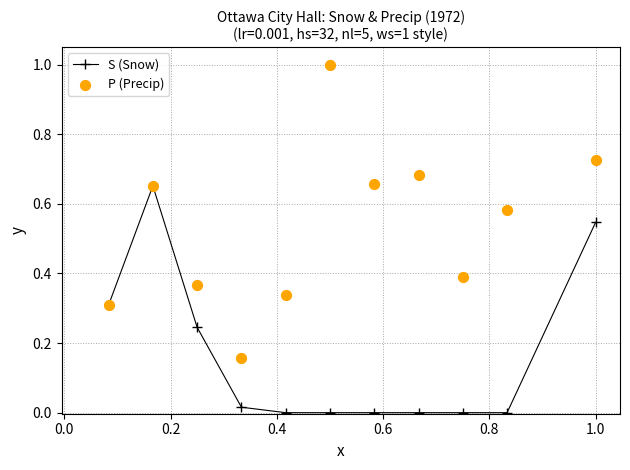

Which series contains the highest Y value?

P (Precip)